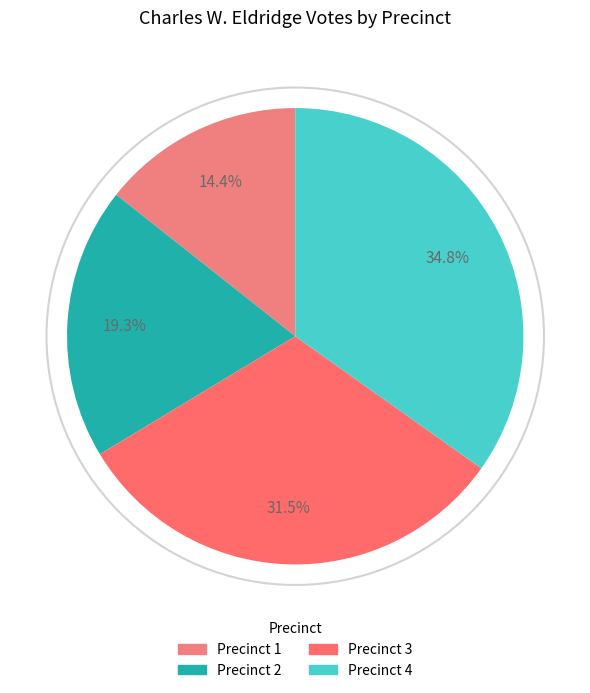

Rank the categories by value from lowest to highest.

Precinct 1, Precinct 2, Precinct 3, Precinct 4